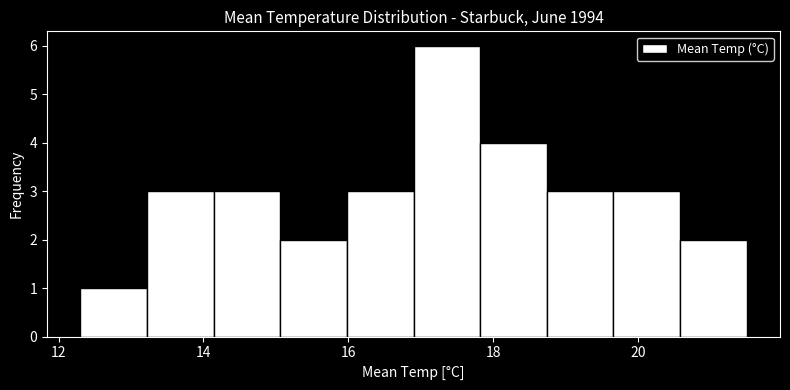

Reading left to right, list every bar in this chart as the range it spans on the x-axis followed by its height. Neither the bar edges nor the heights are printed on the chart, so give them approximately, as read against the axes.

12.30 to 13.22: 1
13.22 to 14.14: 3
14.14 to 15.06: 3
15.06 to 15.98: 2
15.98 to 16.90: 3
16.90 to 17.82: 6
17.82 to 18.74: 4
18.74 to 19.66: 3
19.66 to 20.58: 3
20.58 to 21.50: 2